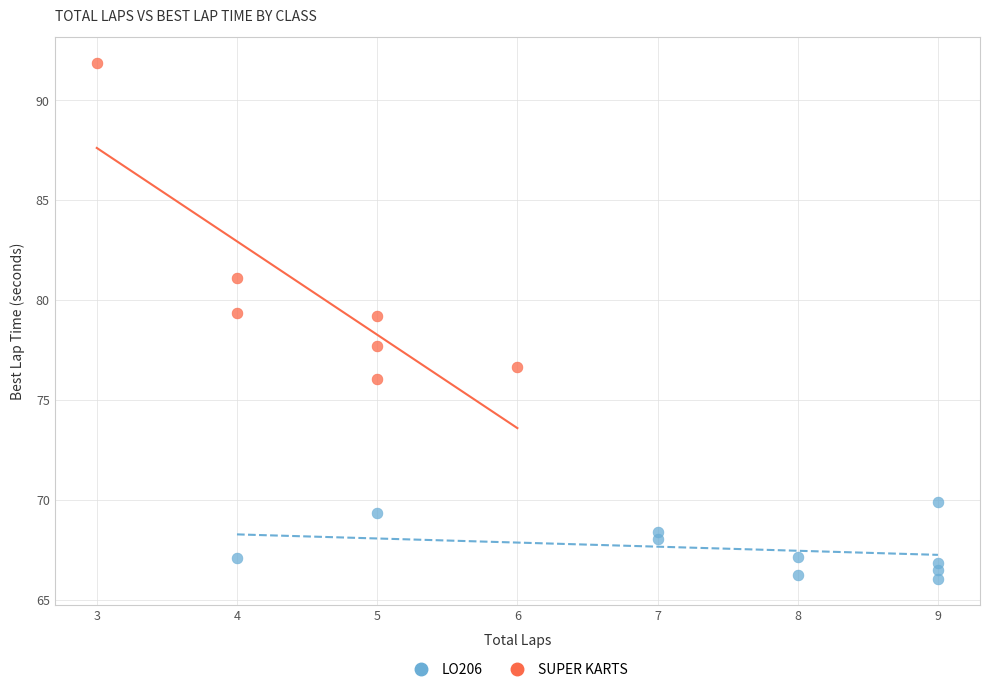

Which series has the largest Y range (max minus min)?

SUPER KARTS